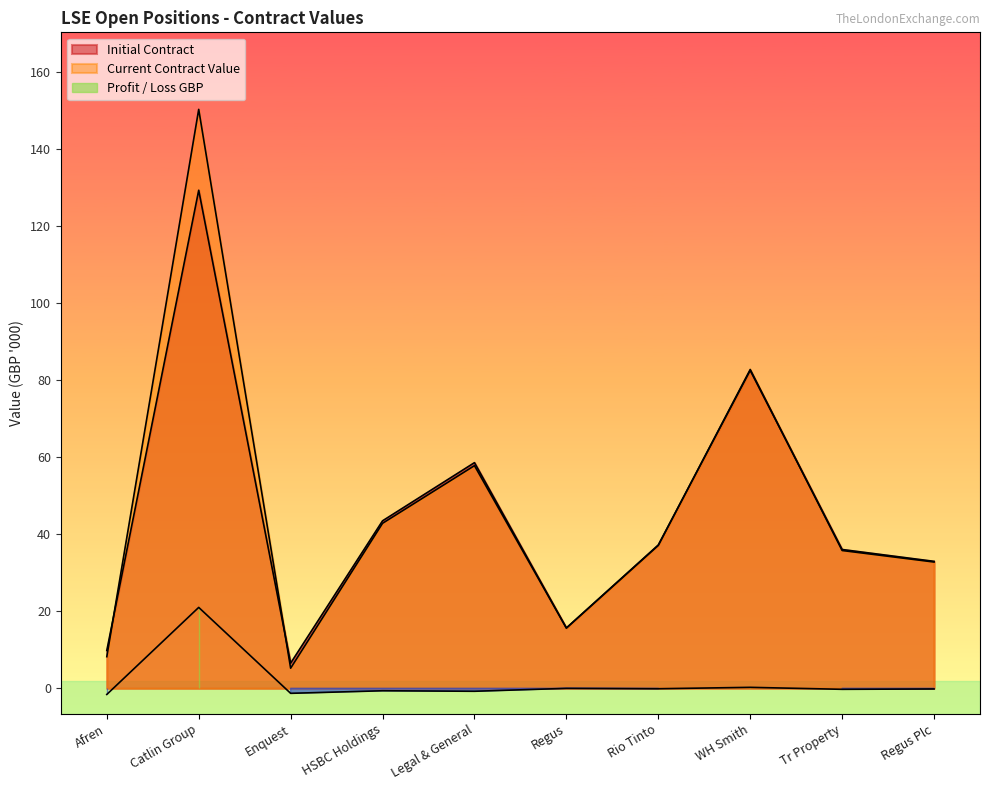

True or false: Profit / Loss GBP has a value of -0.4 at Enquest.

False